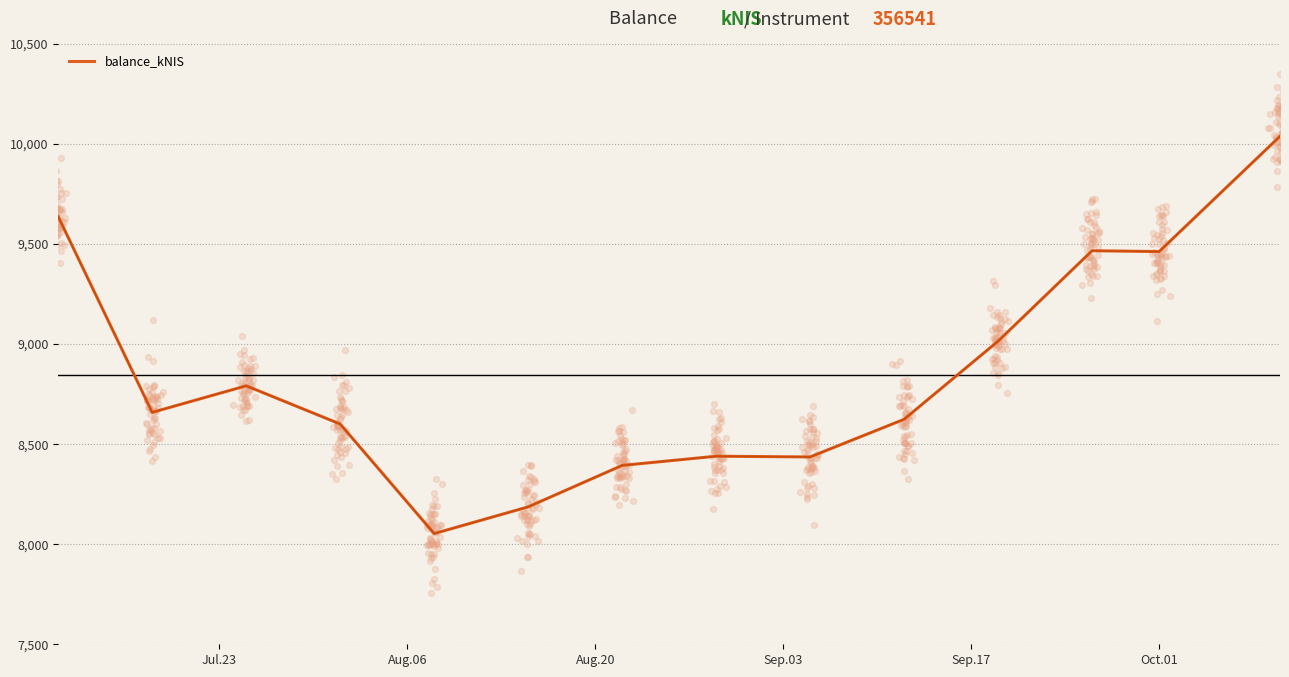

What is the lowest value of the balance_kNIS series?

8053.2